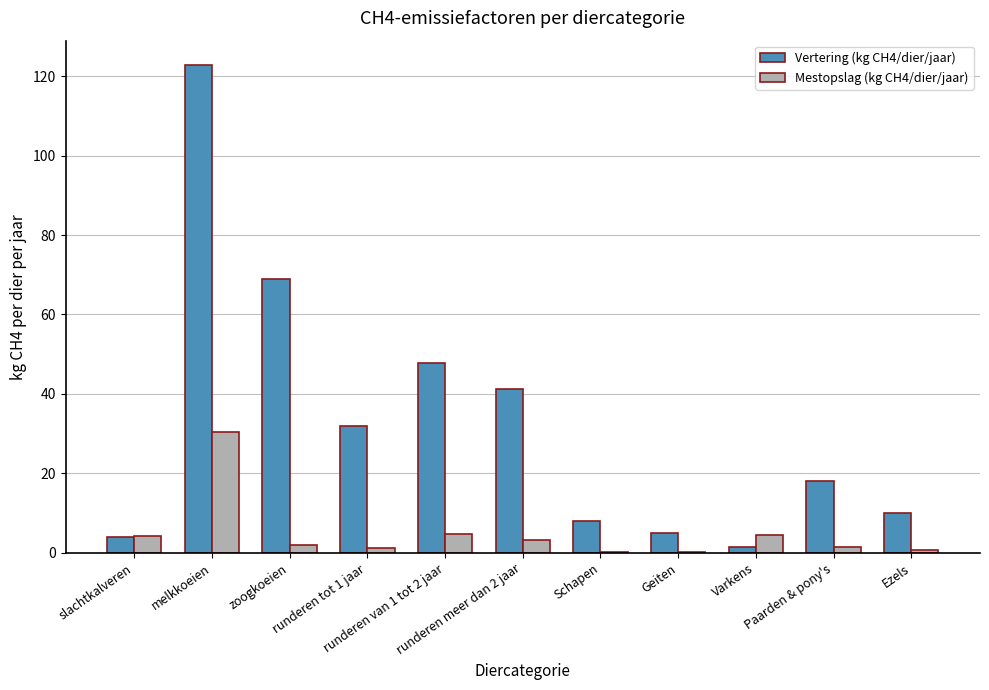

What is the maximum value for Vertering (kg CH4/dier/jaar)?

122.8